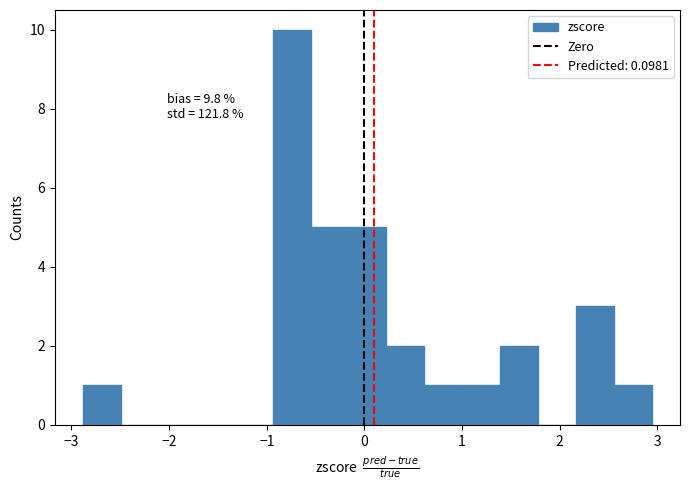

Read against the x-axis, roughly where is the centre of the tallest bar?

-0.7